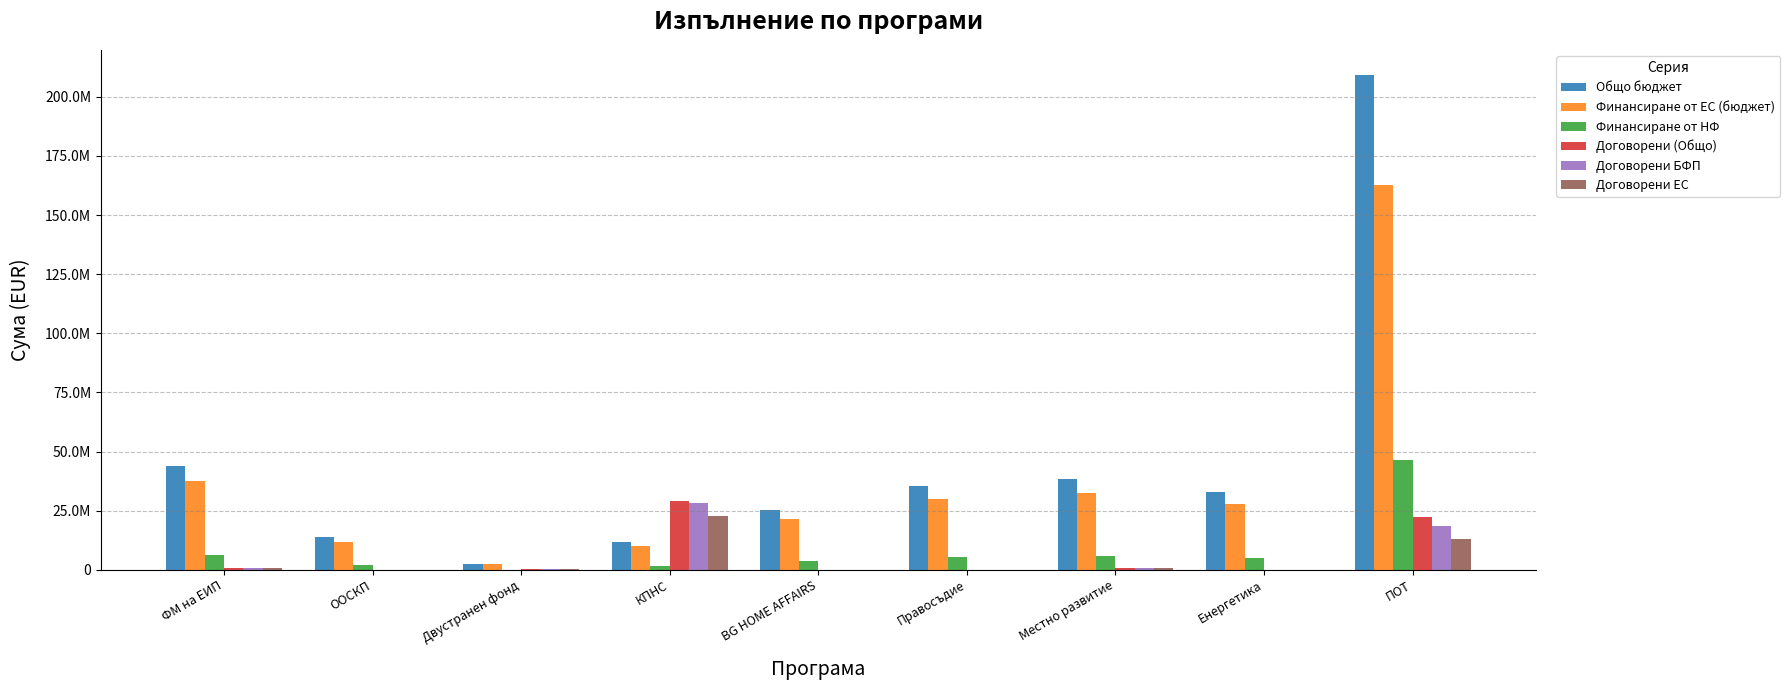

What is the lowest value of the Общо бюджет series?

2602000.2